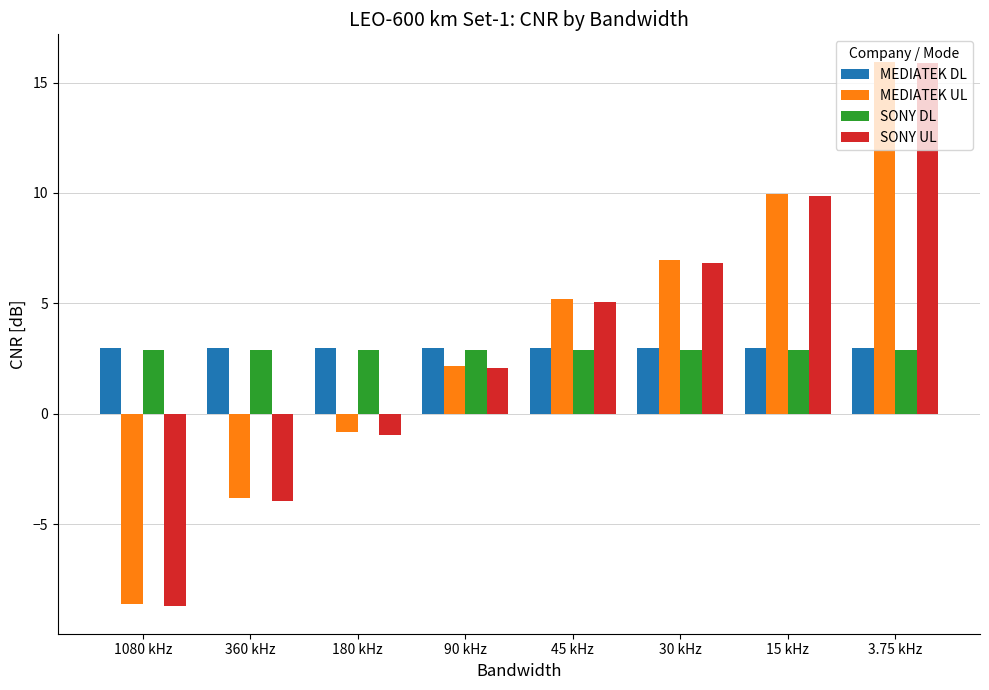

What is the total value across all series at 360 kHz?

-1.9